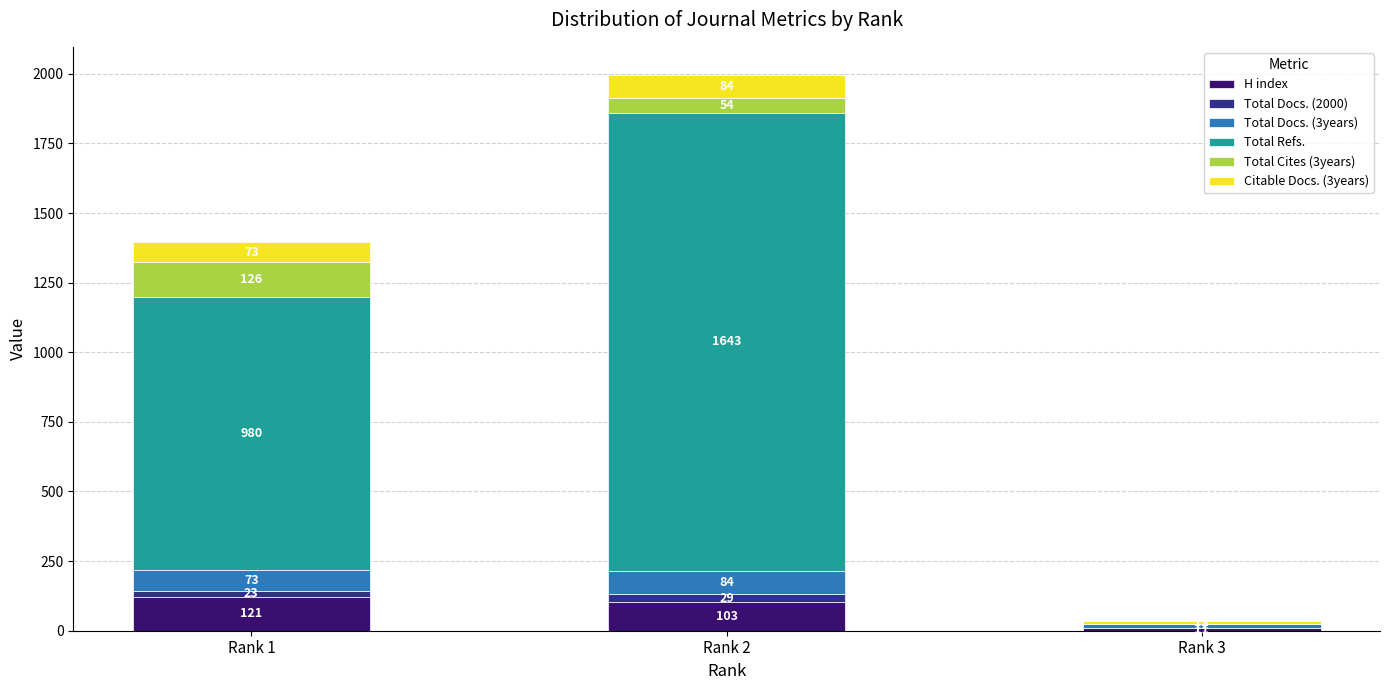

What is the highest value of the H index series?

121